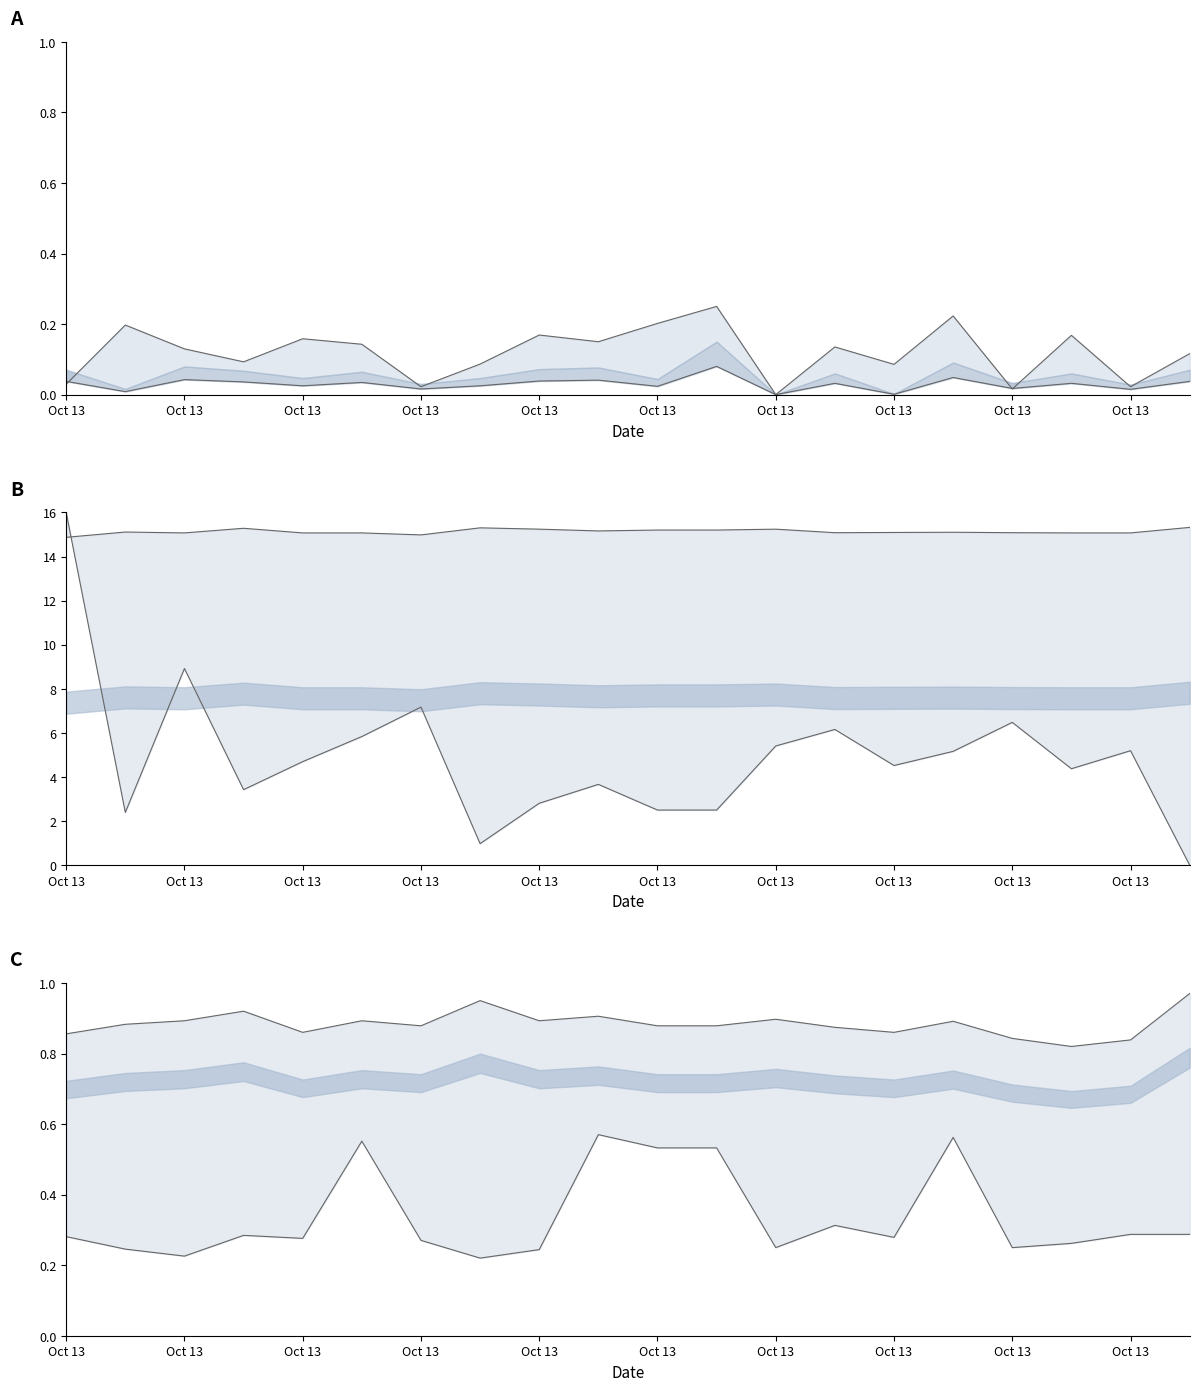

True or false: lower line and SDS_P2 lower intersect in this chart.

False